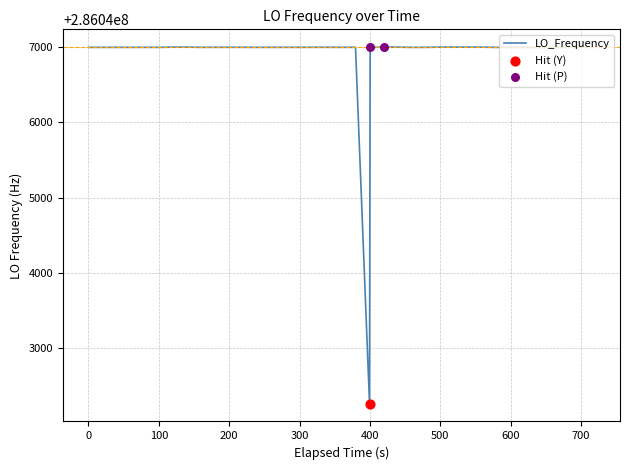

What is the maximum value for LO_Frequency?

286047001.2